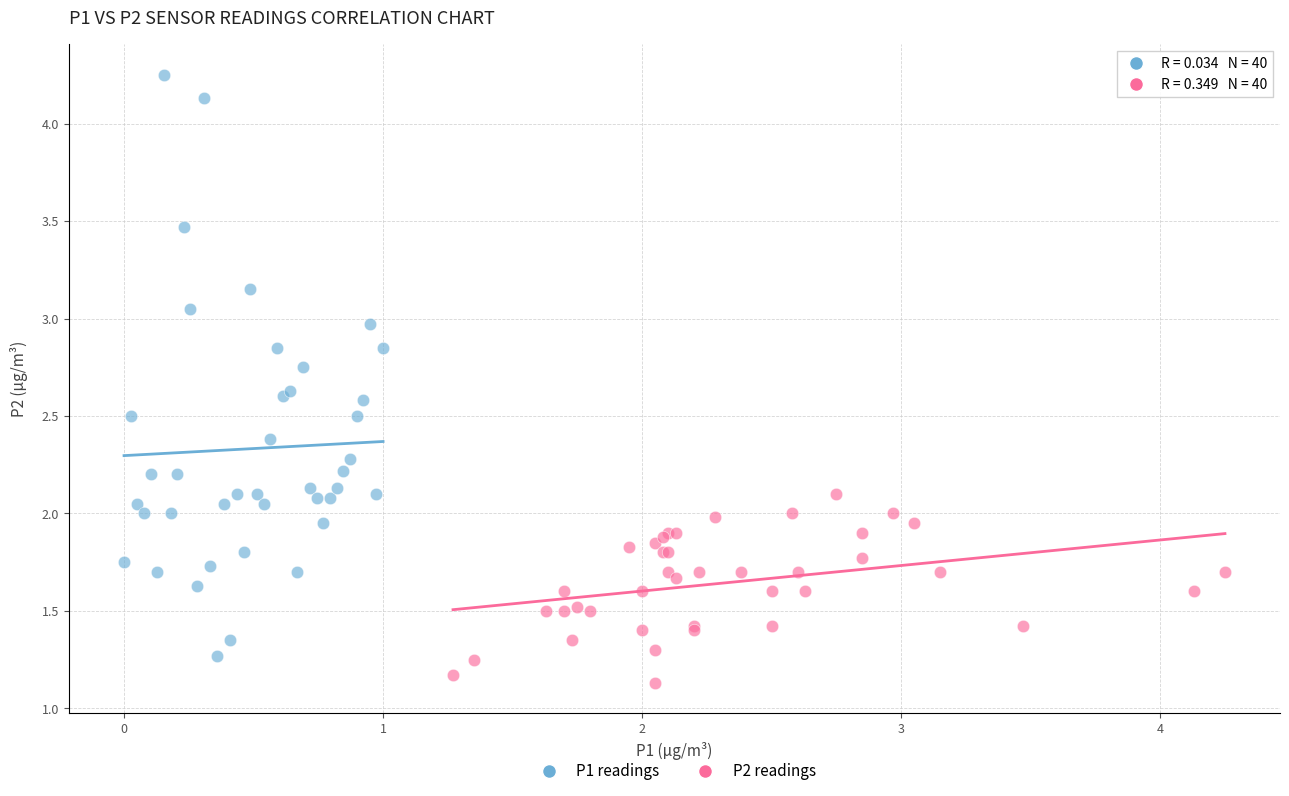

Which series contains the lowest Y value?

P2 readings